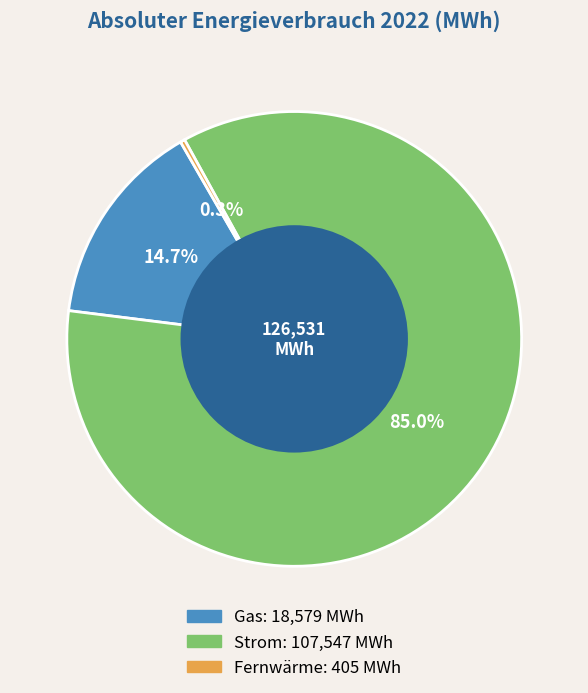

Rank the categories by value from lowest to highest.

Fernwärme, Gas, Strom